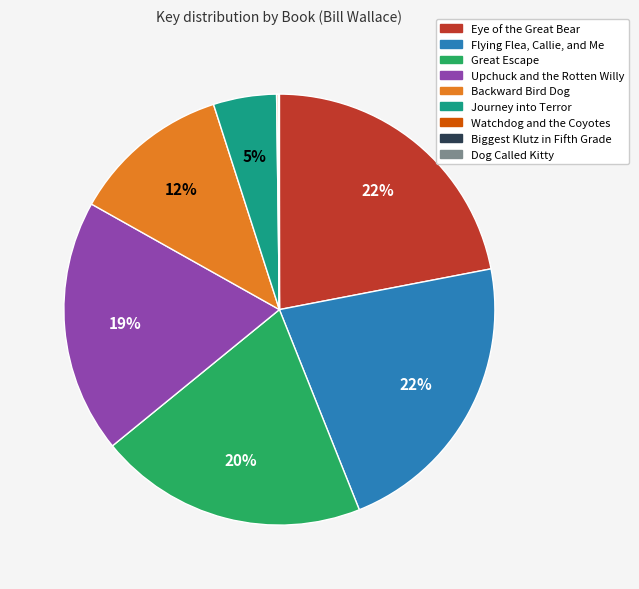

To the nearest percent, what is the average slice percentage?

11%